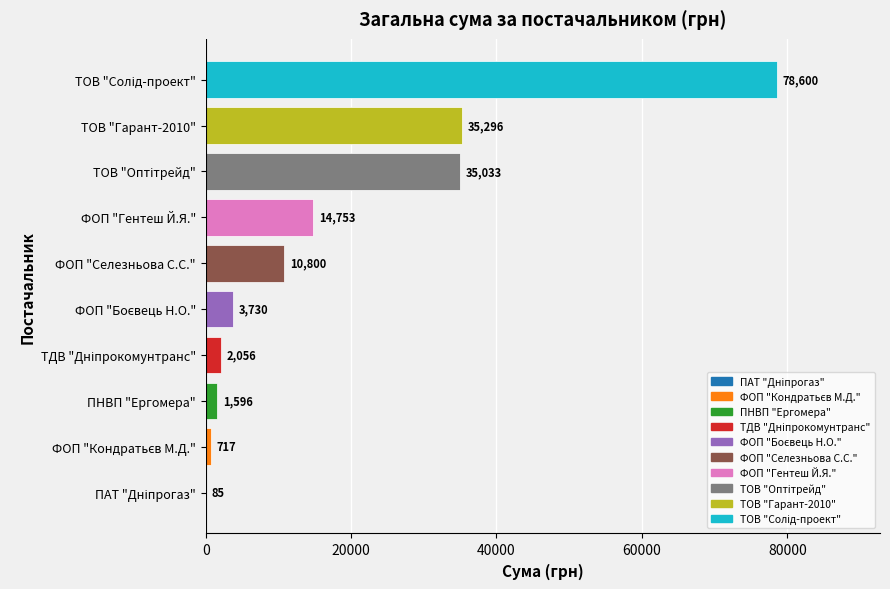

The chart shows a value of 25652.0 at ФОП "Гентеш Й.Я.". True or false?

False